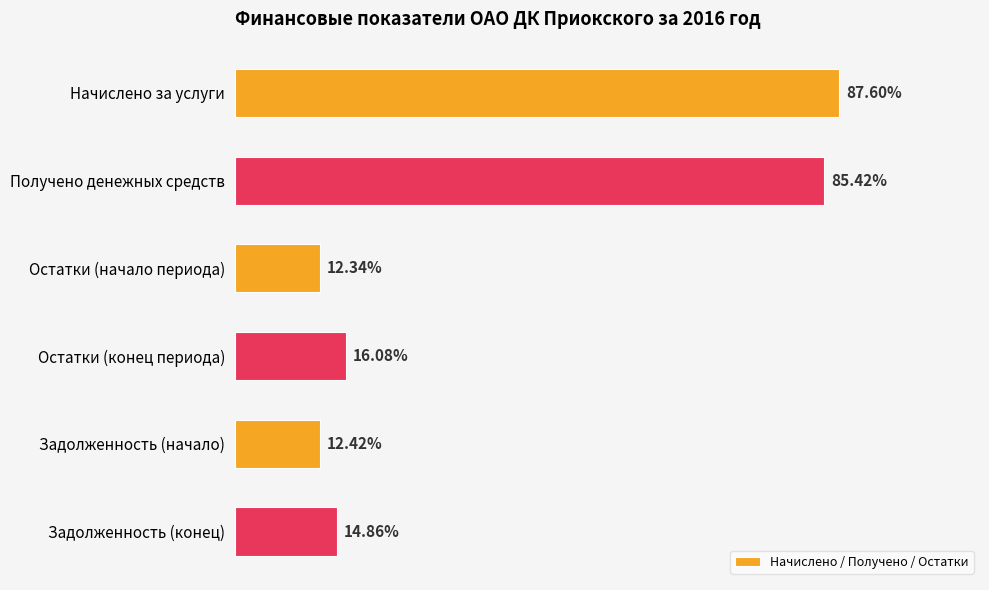

Does the chart contain stacked bars?

No